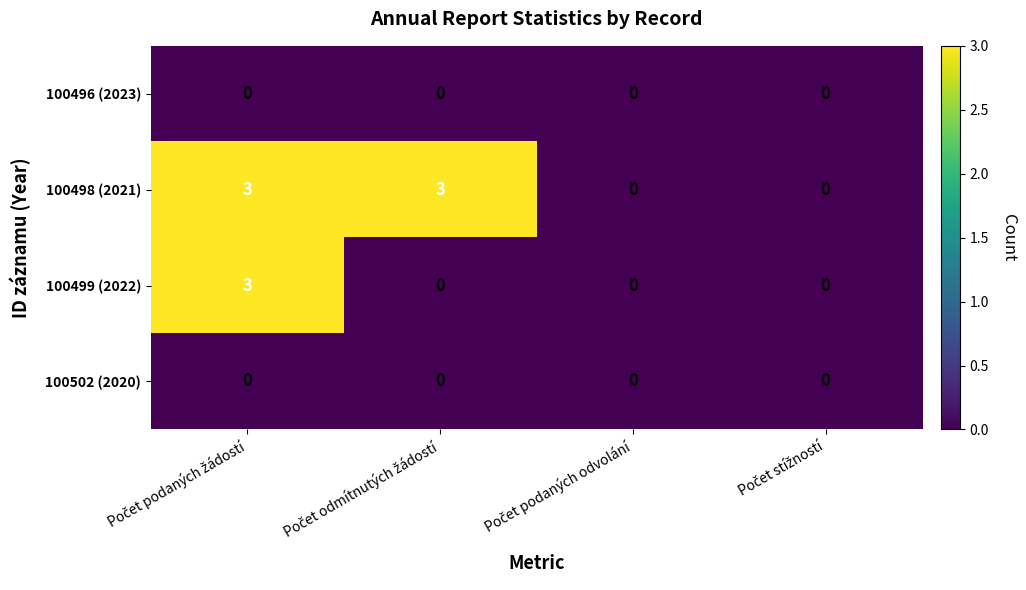

What is the difference between the maximum and second lowest values in the 100499 (2022) series?

3